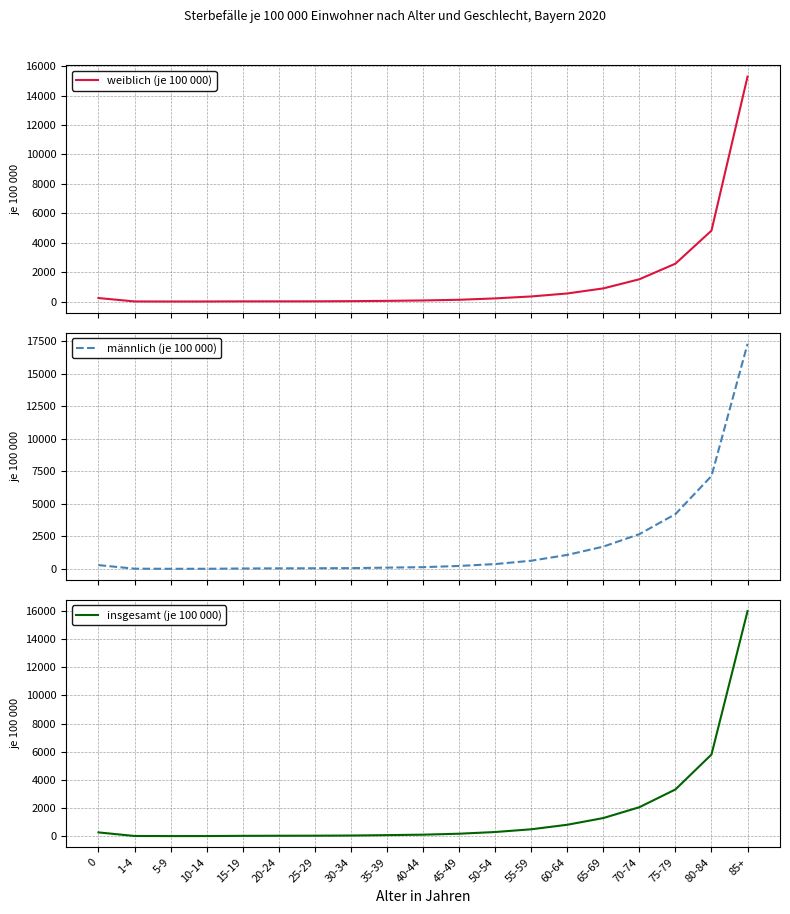

List the labels in order of insgesamt (je 100 000) value, smallest first.

5-9, 10-14, 1-4, 15-19, 20-24, 25-29, 30-34, 35-39, 40-44, 45-49, 0, 50-54, 55-59, 60-64, 65-69, 70-74, 75-79, 80-84, 85+